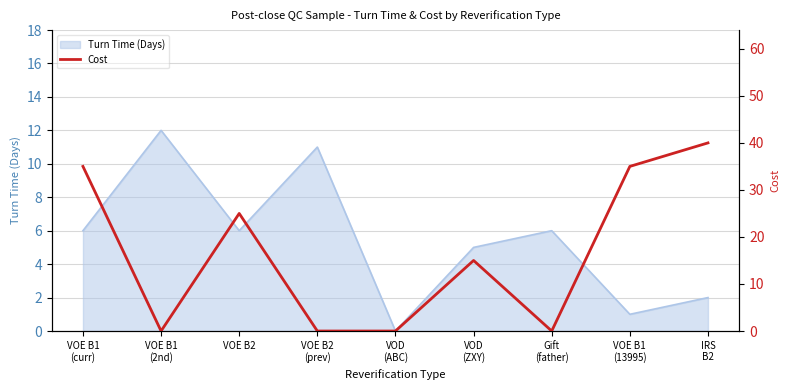

The value of Turn Time (Days) at VOE B2 is 6. True or false?

True